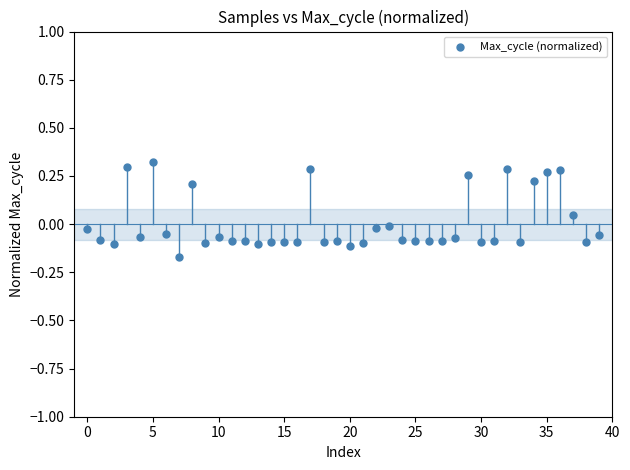

What is the range of Y values (max minus min)?

0.5